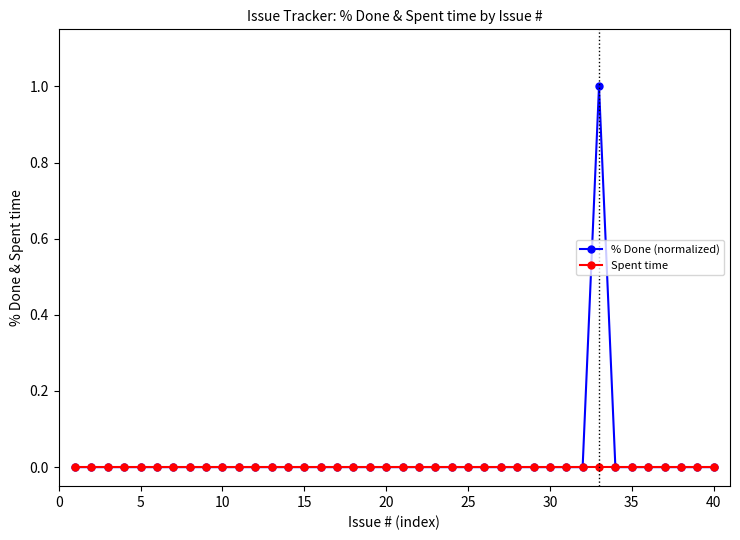

Rank the series by their maximum value, from highest to lowest.

% Done (normalized), Spent time